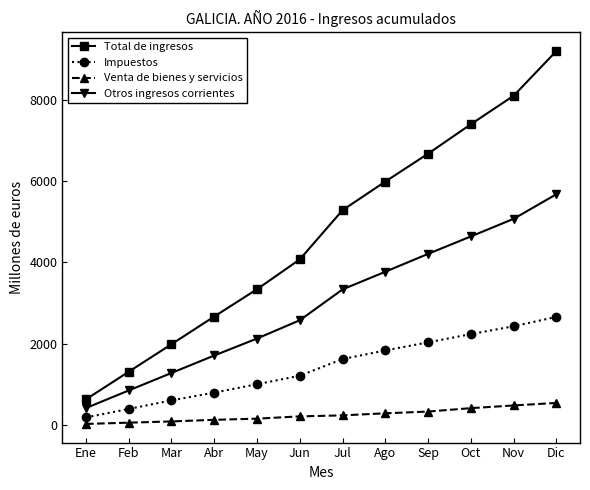

How many lines are shown in the chart?

4